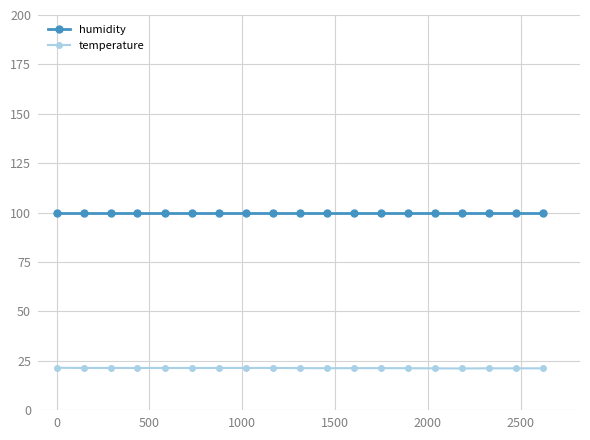

Which series has the largest range (max minus min)?

temperature